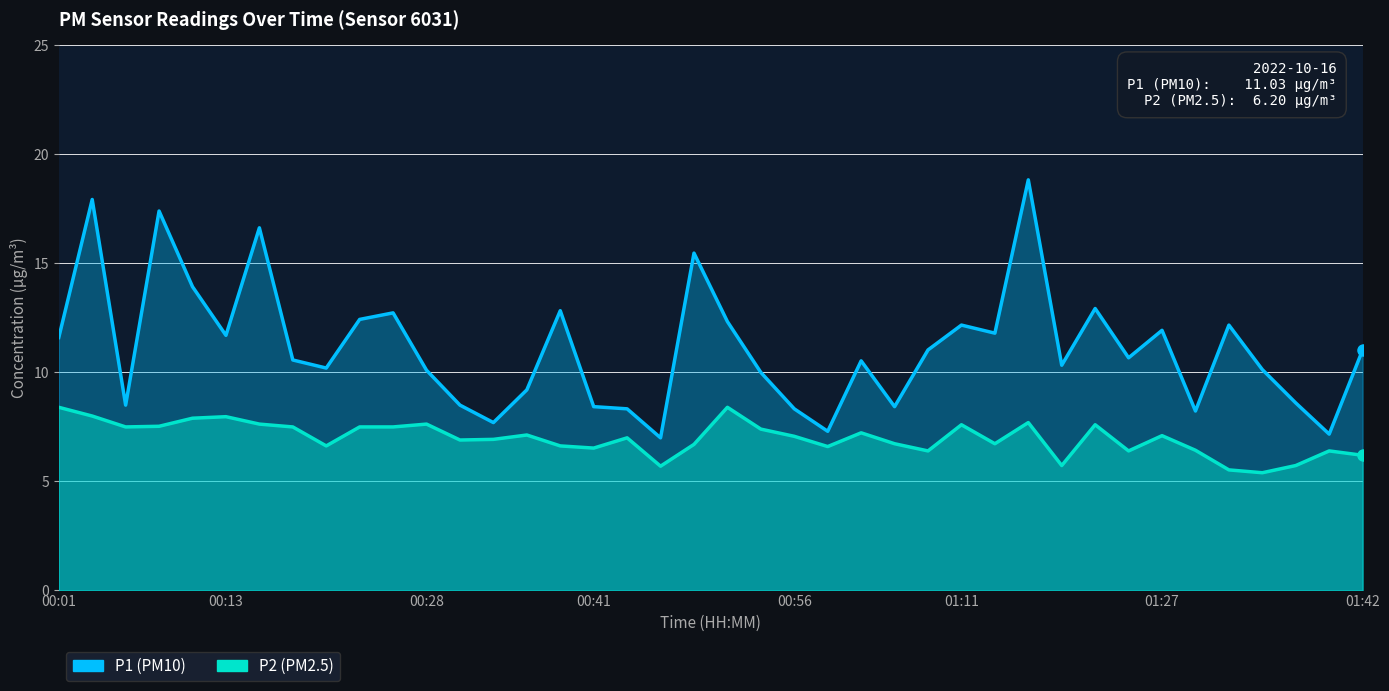

What is the sum of the P1 values at 12 and 31?

21.4